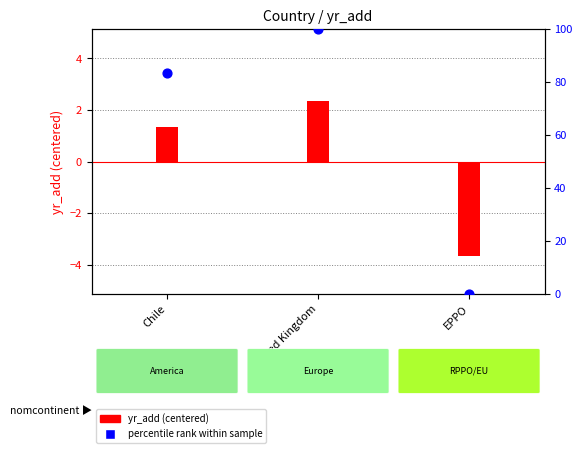

Which series reaches the minimum Y coordinate?

yr_add (centered)